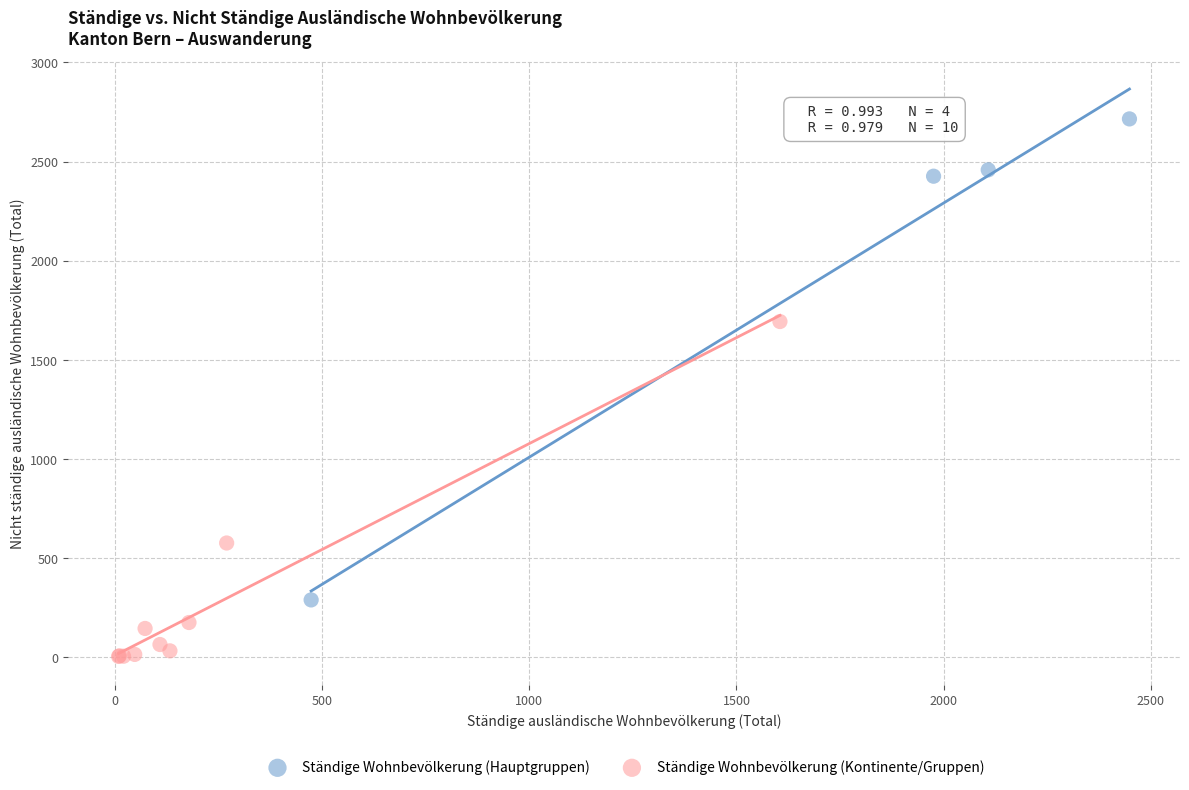

What are all the series names shown in the legend?

Ständige Wohnbevölkerung (Hauptgruppen), Ständige Wohnbevölkerung (Kontinente/Gruppen)